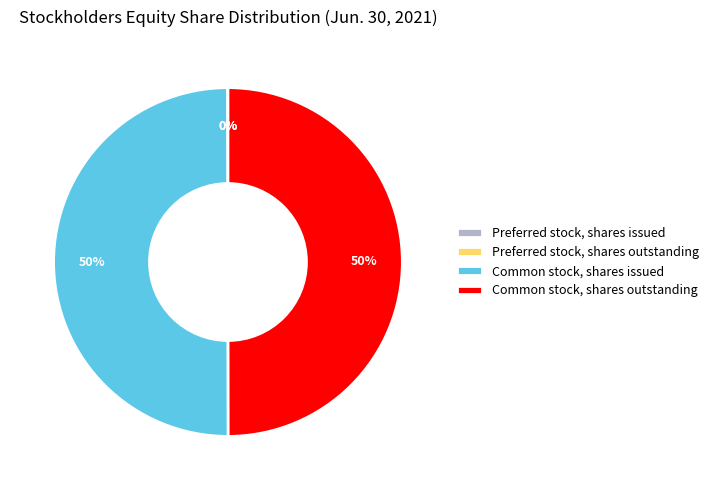

Is the sum of Common stock, shares issued and Common stock, shares outstanding greater than half?

Yes